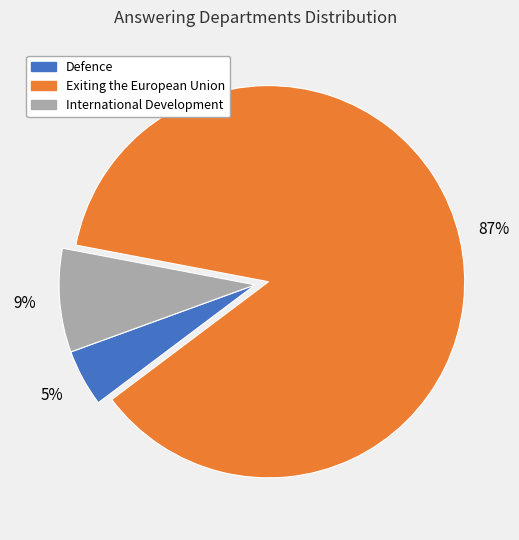

Which category has the biggest portion of the pie?

Exiting the European Union